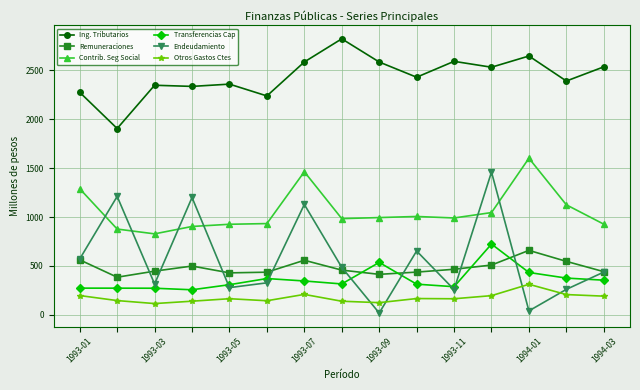

True or false: Transferencias Cap has more than 1 points higher than both neighbors.

True